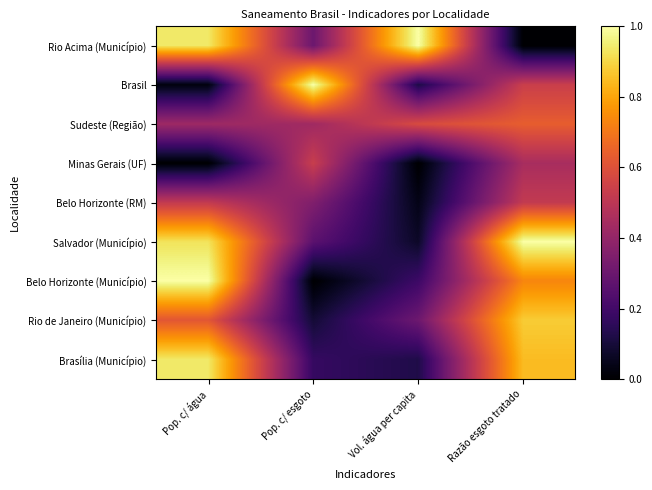

Reading left to right, list all the values displayed in this chart.

Rio Acima (Município): Pop. c/ água=0.9	Pop. c/ esgoto=0.3	Vol. água per capita=1.0	Razão esgoto tratado=0.0
Brasil: Pop. c/ água=0.0	Pop. c/ esgoto=1.0	Vol. água per capita=0.1	Razão esgoto tratado=0.5
Sudeste (Região): Pop. c/ água=0.4	Pop. c/ esgoto=0.4	Vol. água per capita=0.6	Razão esgoto tratado=0.6
Minas Gerais (UF): Pop. c/ água=0.0	Pop. c/ esgoto=0.5	Vol. água per capita=0.0	Razão esgoto tratado=0.5
Belo Horizonte (RM): Pop. c/ água=0.5	Pop. c/ esgoto=0.4	Vol. água per capita=0.0	Razão esgoto tratado=0.5
Salvador (Município): Pop. c/ água=0.9	Pop. c/ esgoto=0.3	Vol. água per capita=0.1	Razão esgoto tratado=1.0
Belo Horizonte (Município): Pop. c/ água=1.0	Pop. c/ esgoto=0.0	Vol. água per capita=0.2	Razão esgoto tratado=0.7
Rio de Janeiro (Município): Pop. c/ água=0.6	Pop. c/ esgoto=0.1	Vol. água per capita=0.3	Razão esgoto tratado=0.9
Brasília (Município): Pop. c/ água=0.9	Pop. c/ esgoto=0.2	Vol. água per capita=0.1	Razão esgoto tratado=0.8